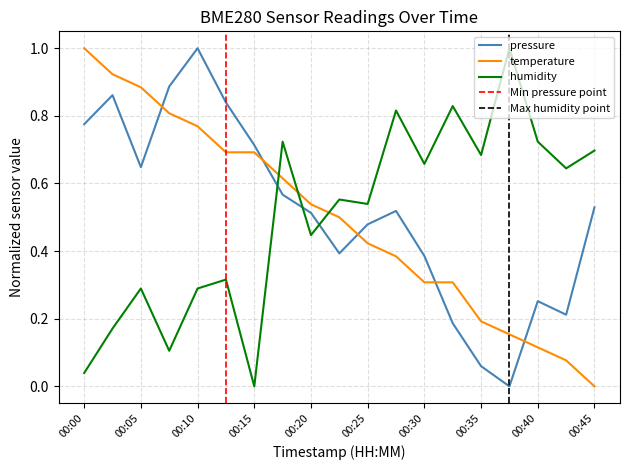

Which label corresponds to the smallest value in the chart?

00:37